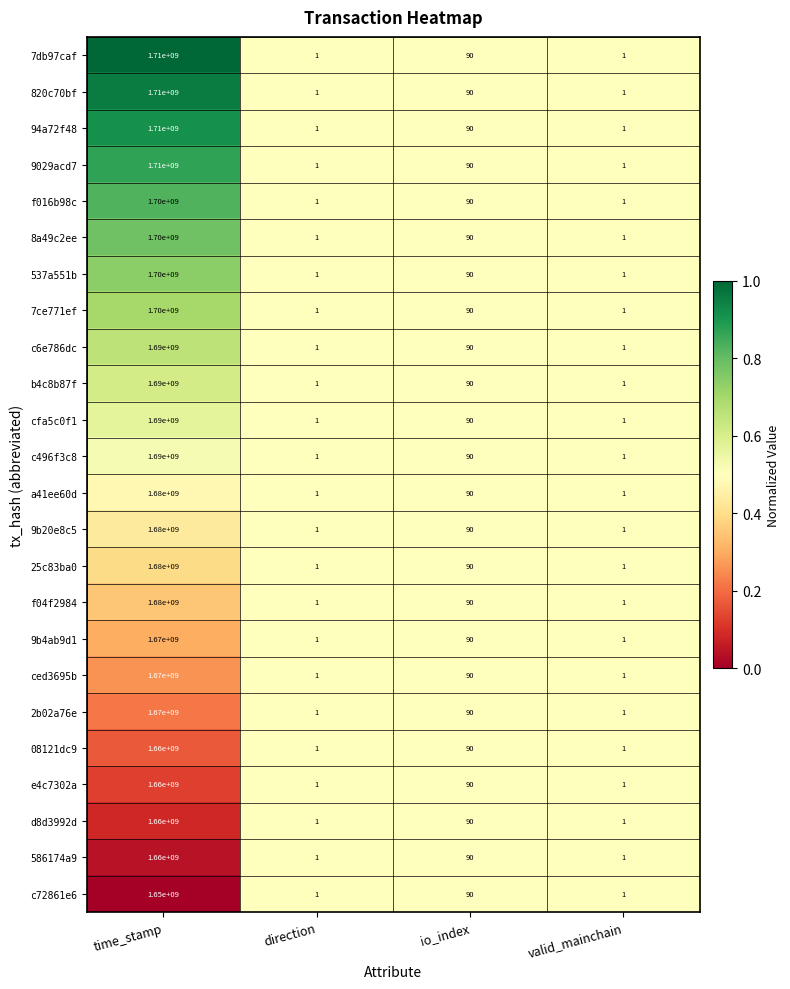

Which category has the highest value in the 9b4ab9d1 series?

time_stamp